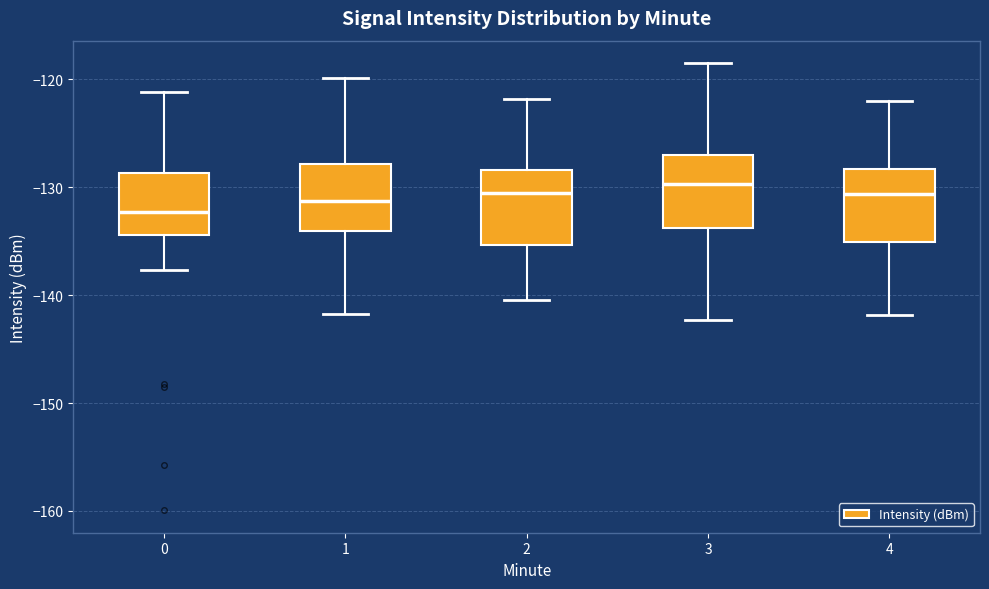

Reading left to right, read every box against the y-axis: the position of its median line, the range the box covers, and the ends of its whiskers. The values are not printed on the chart, so give them approximately, as read against the axis.

0: median -132, box -134 to -129, whiskers -138 to -121
1: median -131, box -134 to -128, whiskers -142 to -120
2: median -130, box -135 to -128, whiskers -140 to -122
3: median -130, box -134 to -127, whiskers -142 to -118
4: median -131, box -135 to -128, whiskers -142 to -122